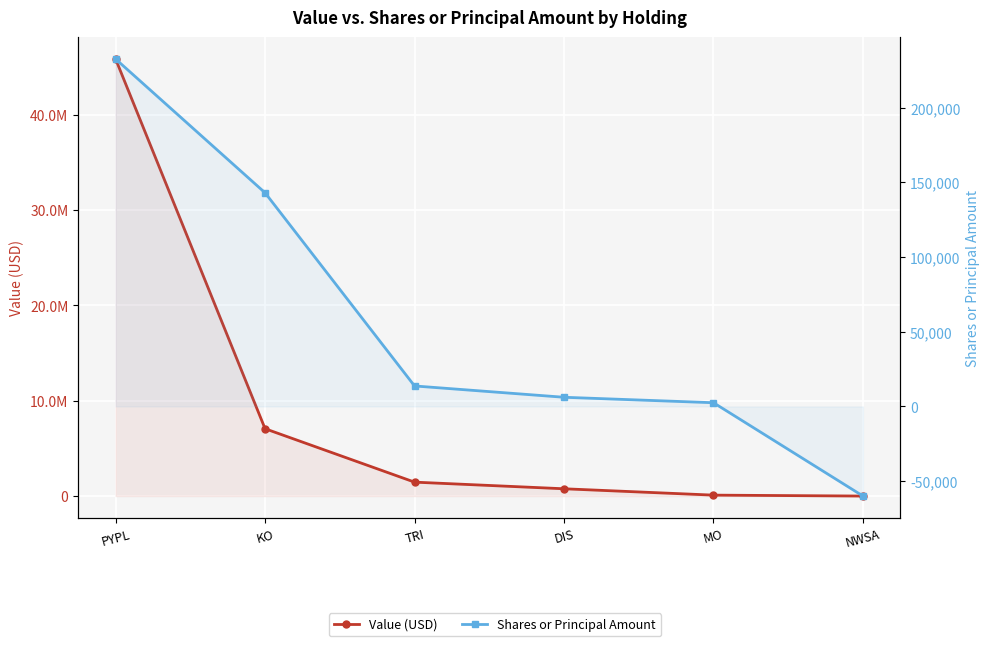

What is the spread (max minus min) of values at DIS?

757844